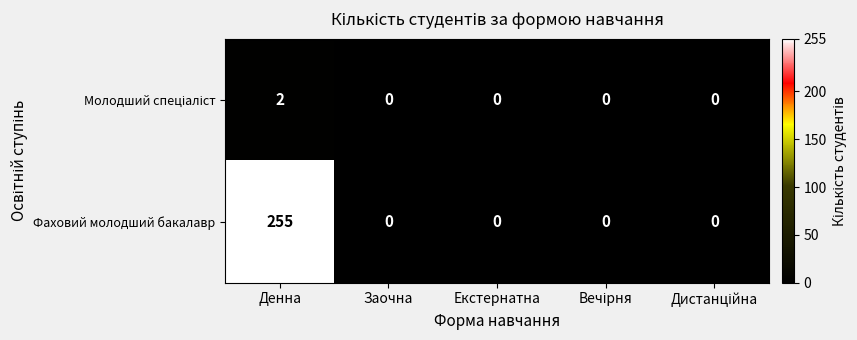

Which series has the largest range (max minus min)?

Фаховий молодший бакалавр